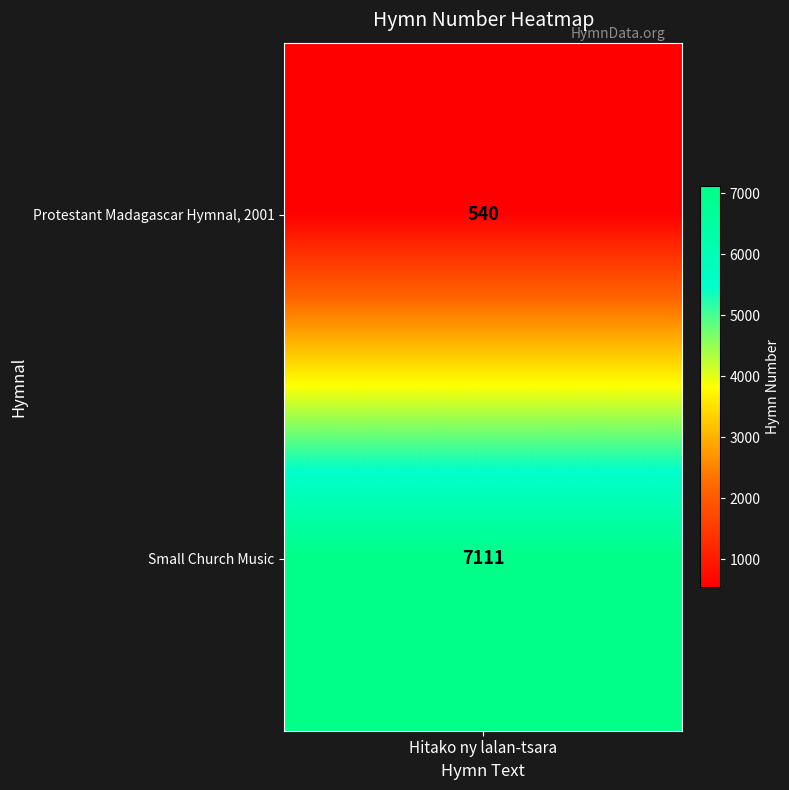

What is the ratio of the value at 1 to the value at Protestant Madagascar Hymnal, 2001 / Small Church Music?

13.2